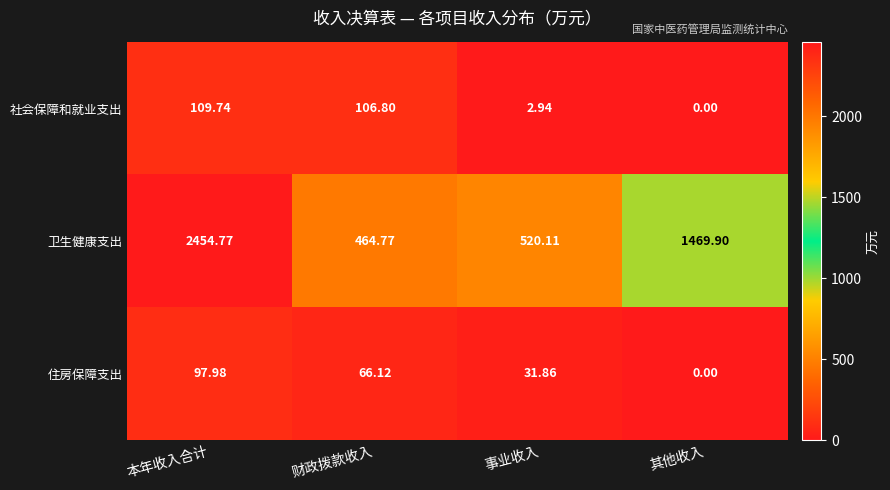

At 事业收入, list the series in order from smallest to largest.

社会保障和就业支出, 住房保障支出, 卫生健康支出